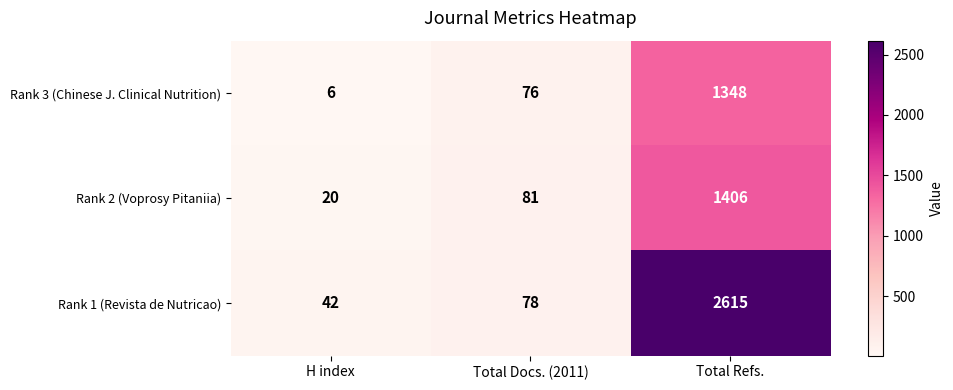

Reading left to right, extract all data points from this chart.

Rank 3 (Chinese J. Clinical Nutrition): H index=6	Total Docs. (2011)=76	Total Refs.=1348
Rank 2 (Voprosy Pitaniia): H index=20	Total Docs. (2011)=81	Total Refs.=1406
Rank 1 (Revista de Nutricao): H index=42	Total Docs. (2011)=78	Total Refs.=2615